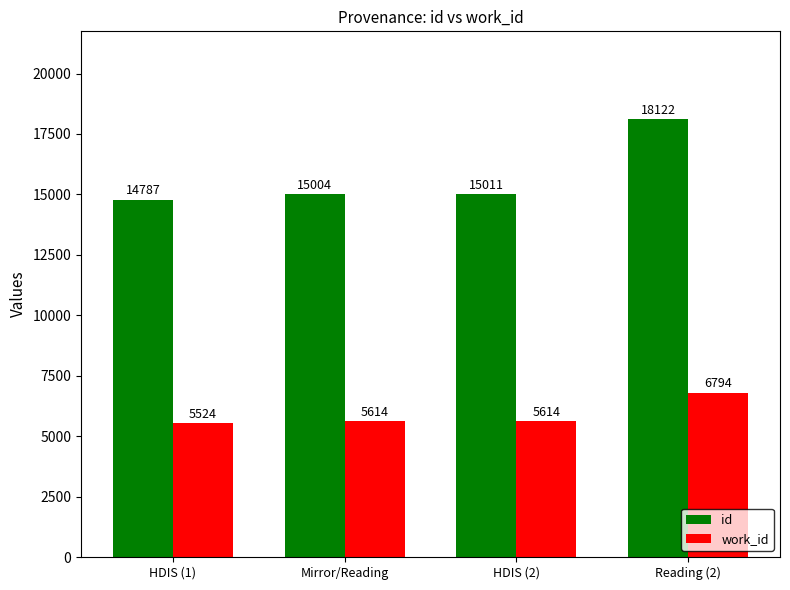

Read the id value at Reading (2).

18122